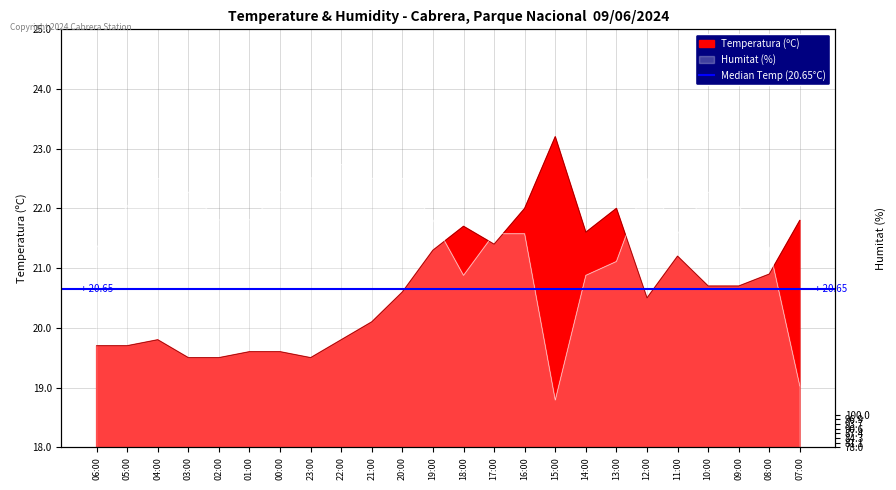

How many values in the Temperatura (ºC) series exceed 20?

15